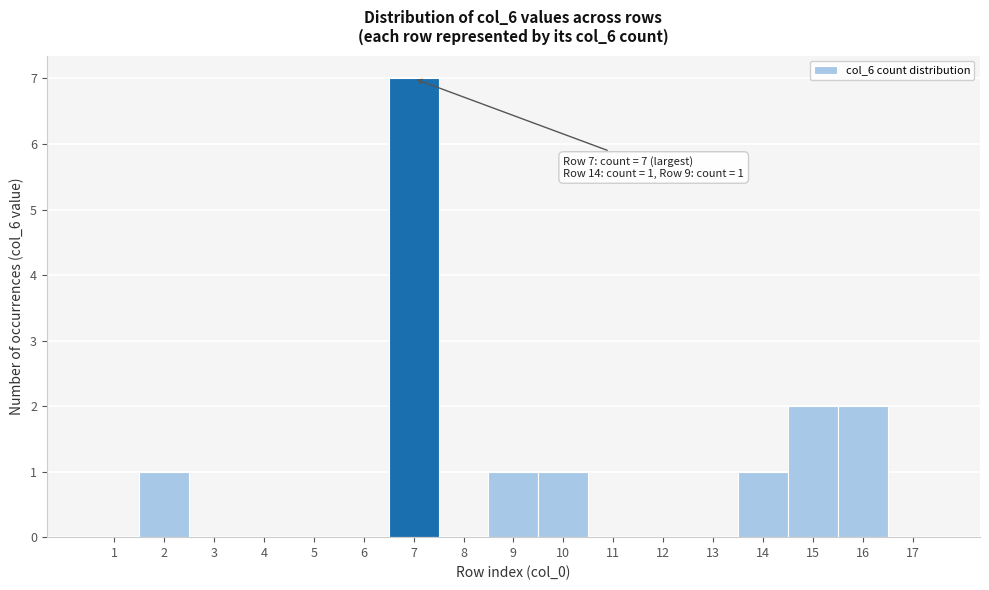

Over which range of the x-axis is the bar tallest?

6.5 to 7.5